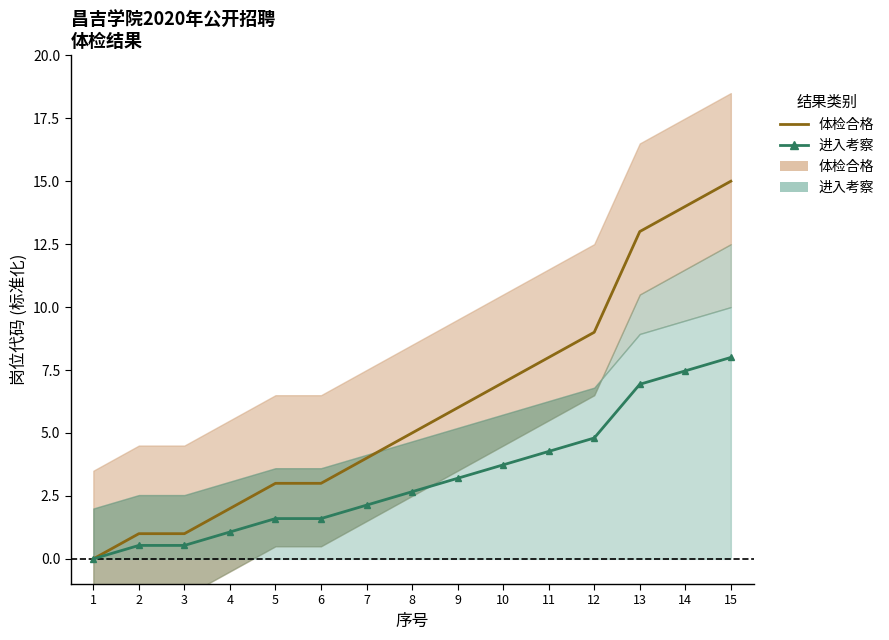

Rank the series by their maximum value, from highest to lowest.

体检合格 (合格), 进入考察 (是)